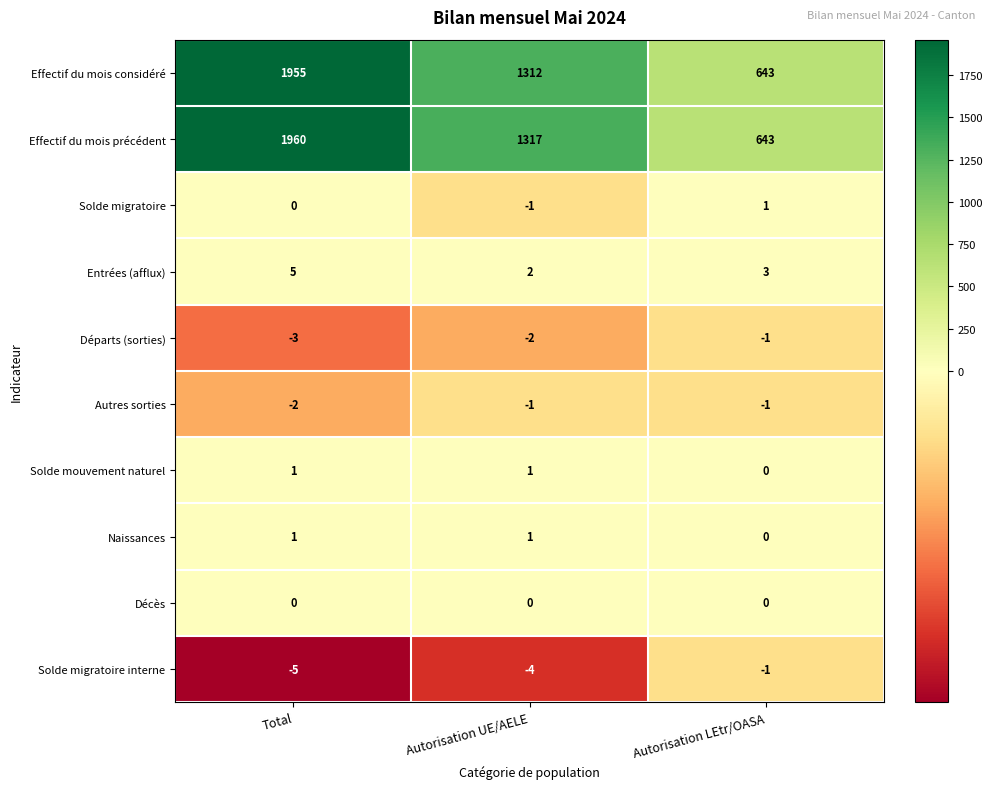

Reading right to left, list all the values displayed in this chart.

Effectif du mois considéré: 643	1312	1955
Effectif du mois précédent: 643	1317	1960
Solde migratoire: 1	-1	0
Entrées (afflux): 3	2	5
Départs (sorties): -1	-2	-3
Autres sorties: -1	-1	-2
Solde mouvement naturel: 0	1	1
Naissances: 0	1	1
Décès: 0	0	0
Solde migratoire interne: -1	-4	-5